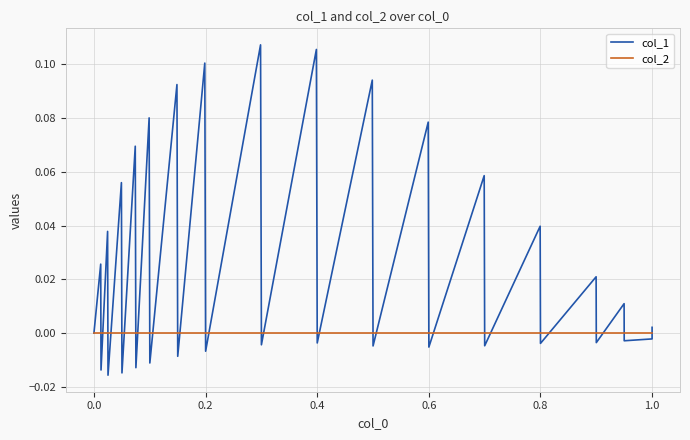

List the series in order of their peak value, highest first.

col_1, col_2